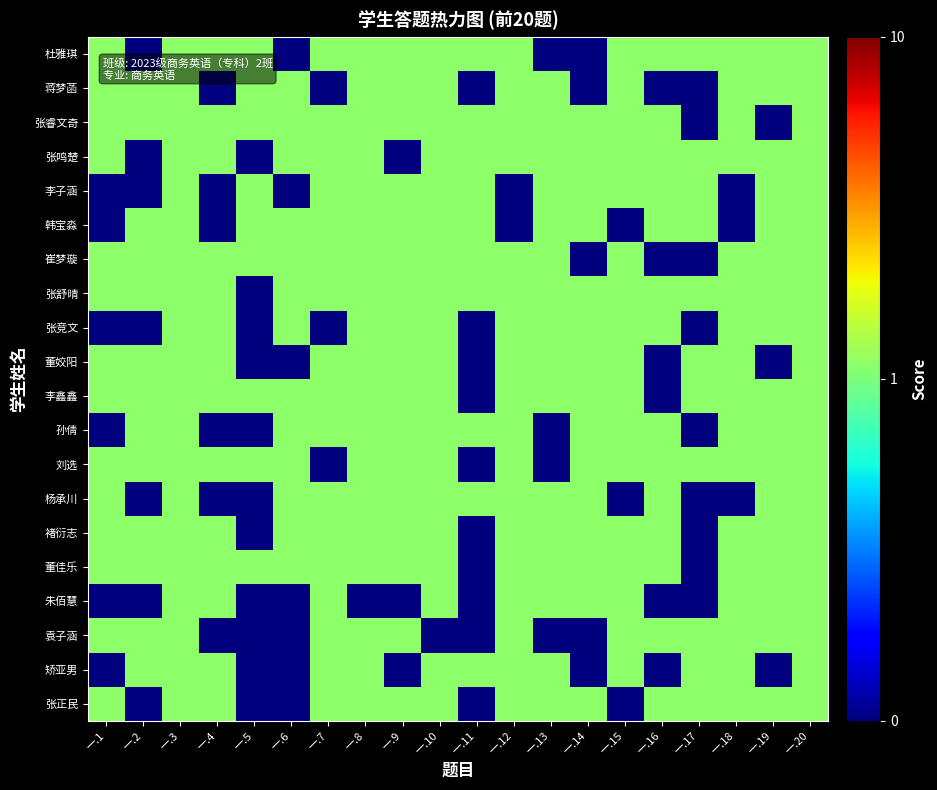

At how many categories does at least one series exceed 0?

20